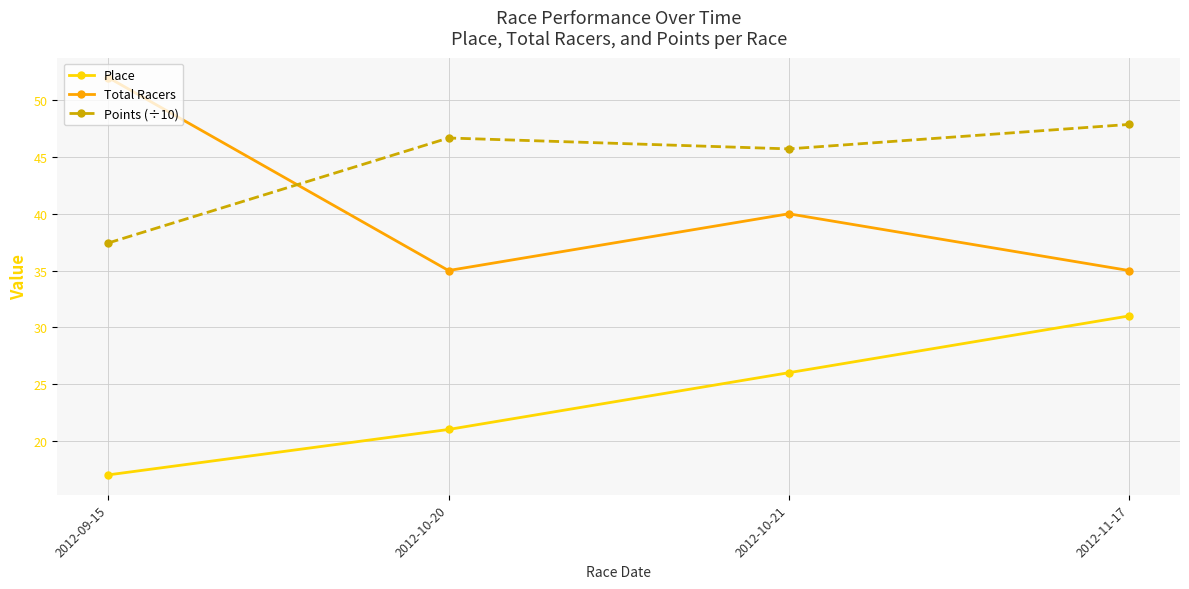

Reading right to left, what are all the values shown in this chart?

Place: 2012-11-17=31.0	2012-10-21=26.0	2012-10-20=21.0	2012-09-15=17.0
Total Racers: 2012-11-17=35.0	2012-10-21=40.0	2012-10-20=35.0	2012-09-15=52.0
Points (÷10): 2012-11-17=47.9	2012-10-21=45.7	2012-10-20=46.7	2012-09-15=37.4